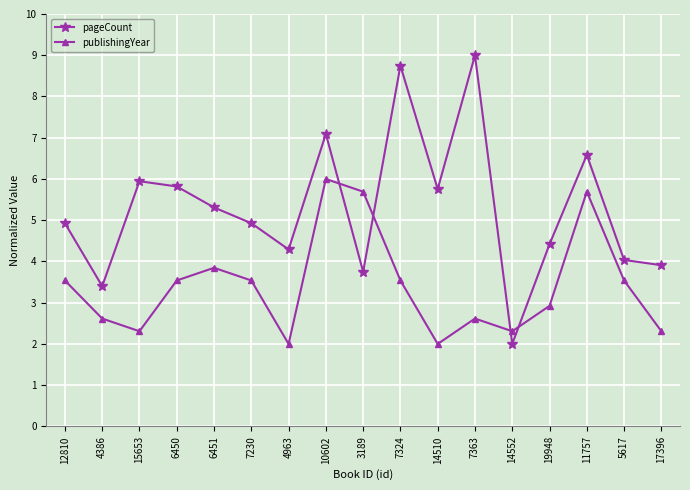

What is the sum of the publishingYear values at 14552 and 4386?

4.9